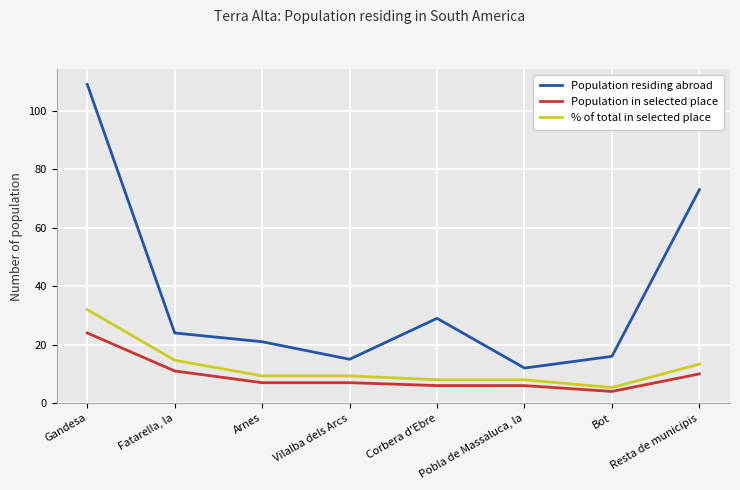

What position from the right is Vilalba dels Arcs?

5